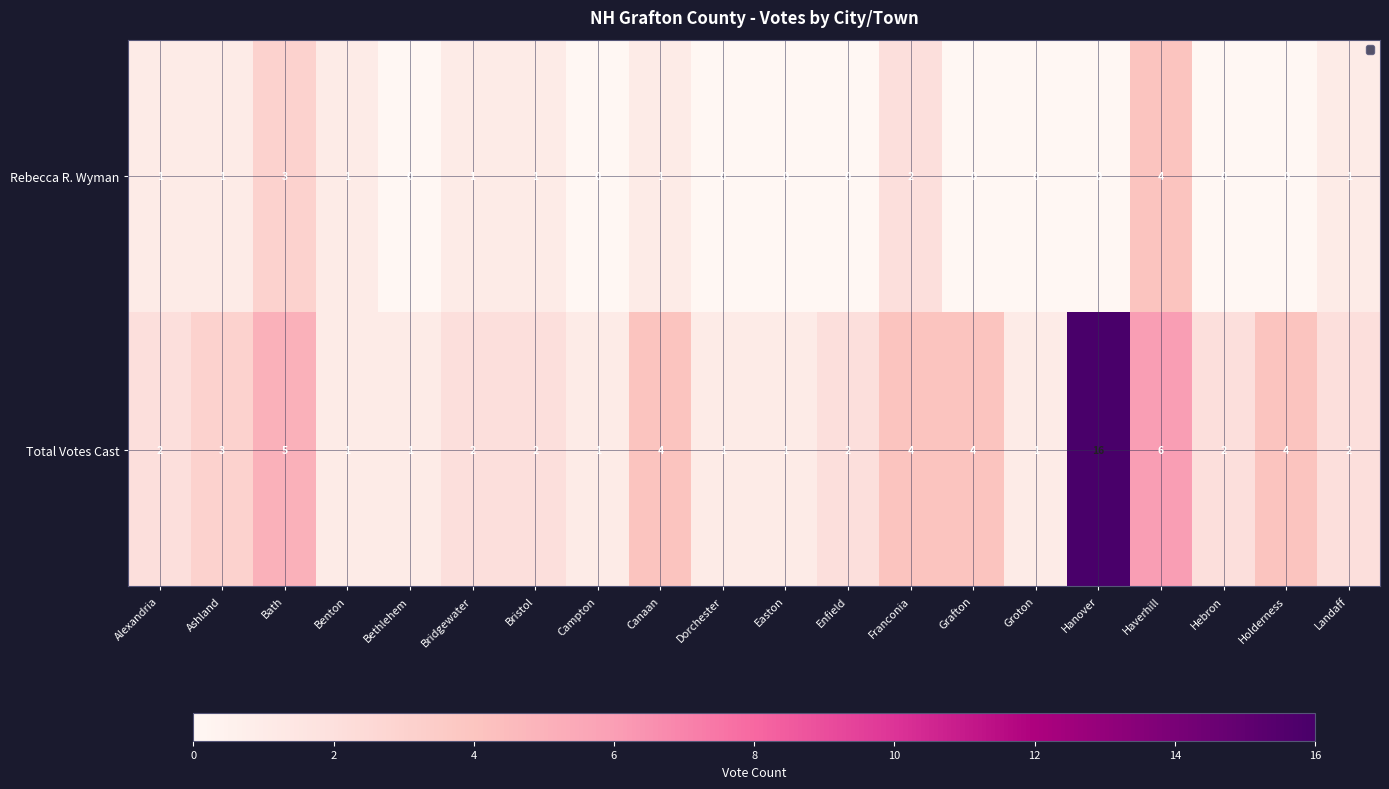

Which series has the widest spread of values?

Total Votes Cast